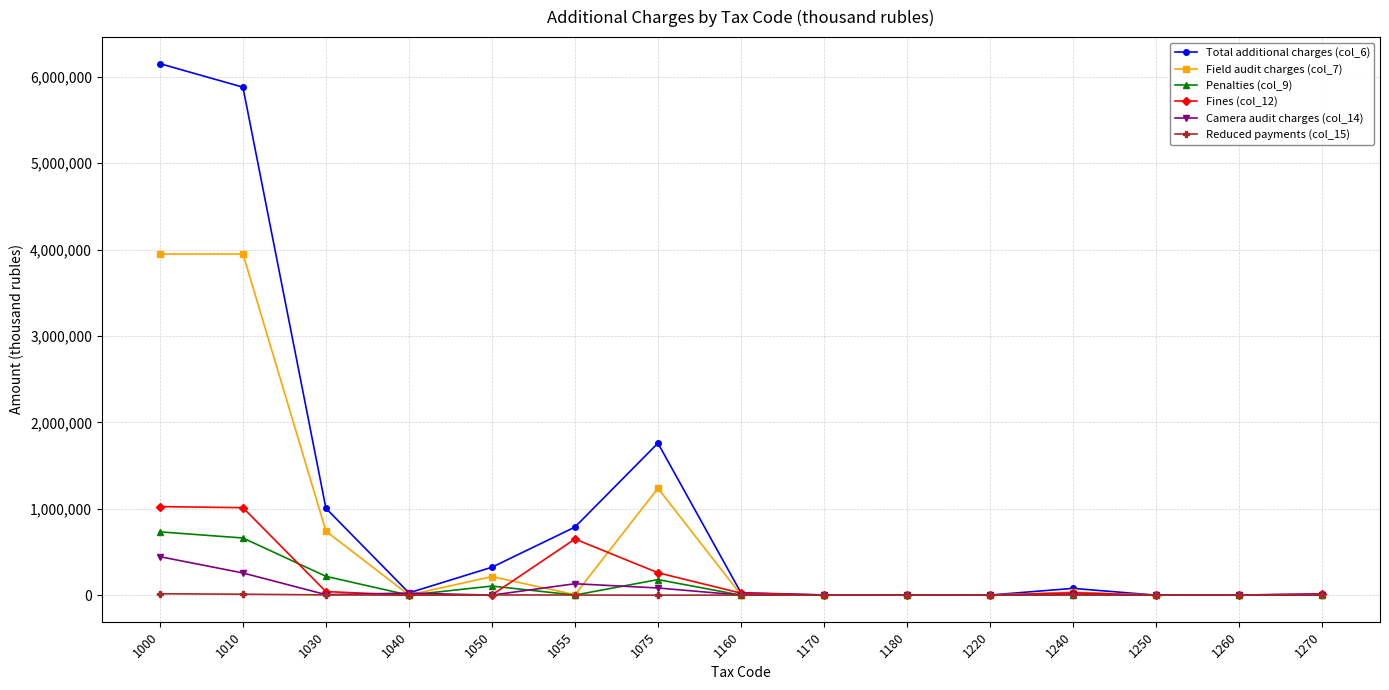

What is the difference between the highest and lowest values at 1260?

1360